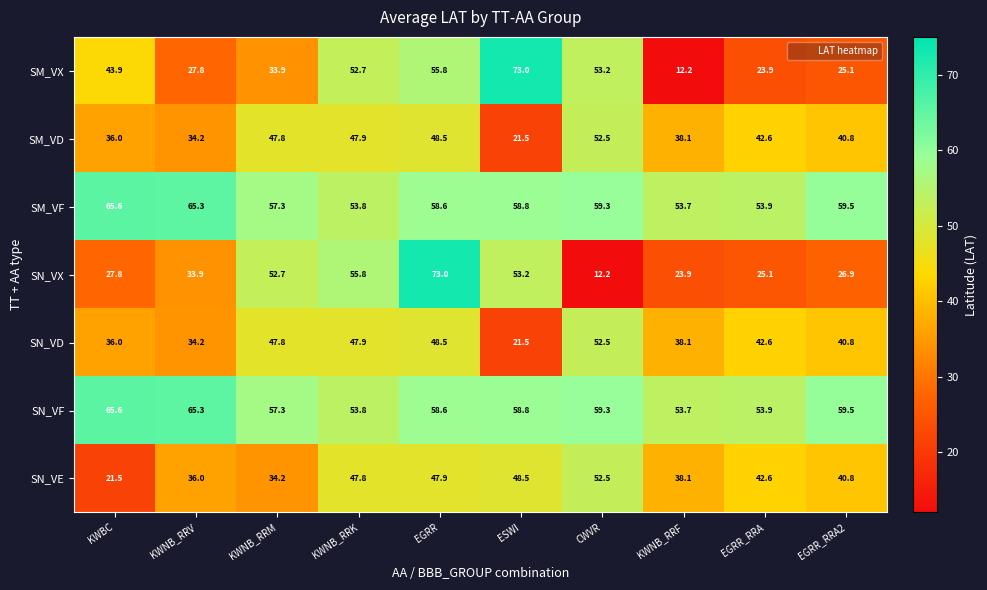

List the labels in order of SN_VE value, largest first.

CWVR, ESWI, EGRR, KWNB_RRK, EGRR_RRA, EGRR_RRA2, KWNB_RRF, KWNB_RRV, KWNB_RRM, KWBC